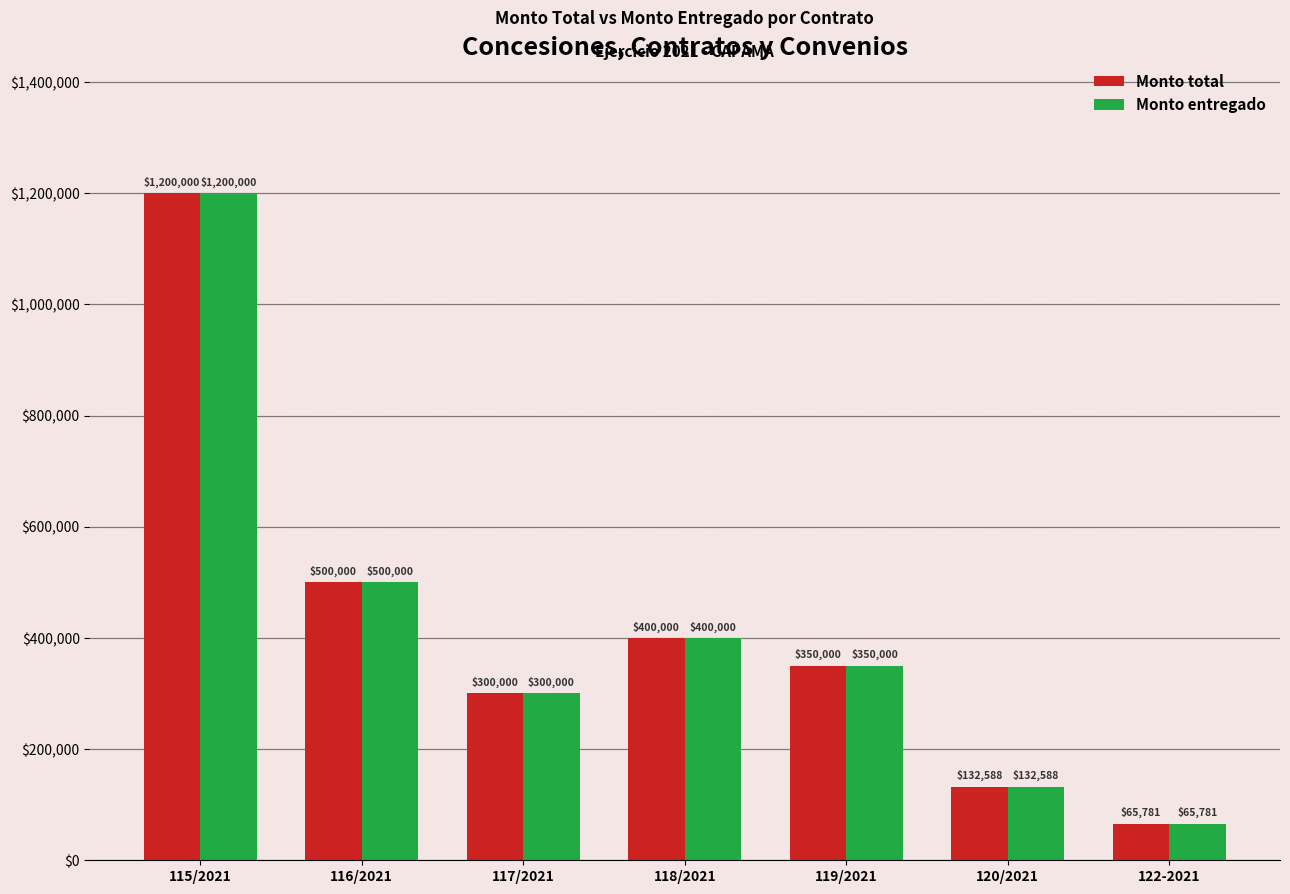

What is the smallest value displayed?

65781